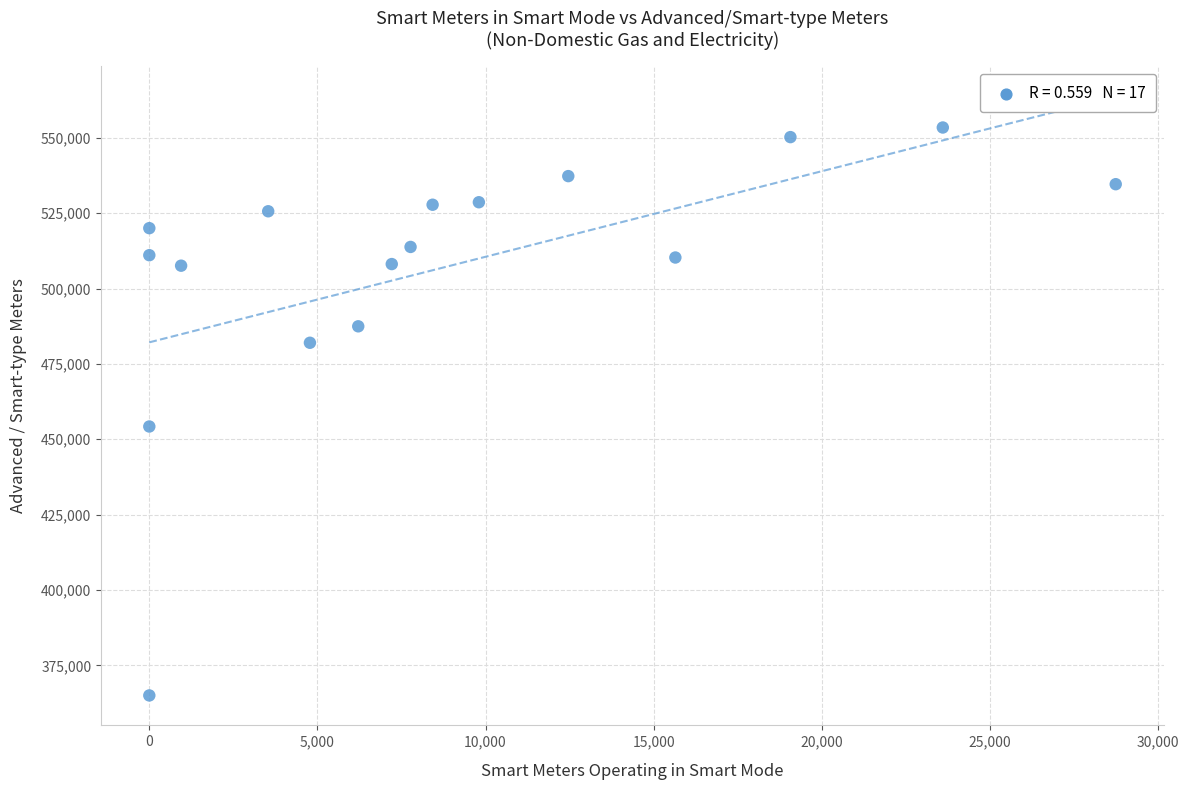

What Y value in the scatter plot is closest to 459220?

454233